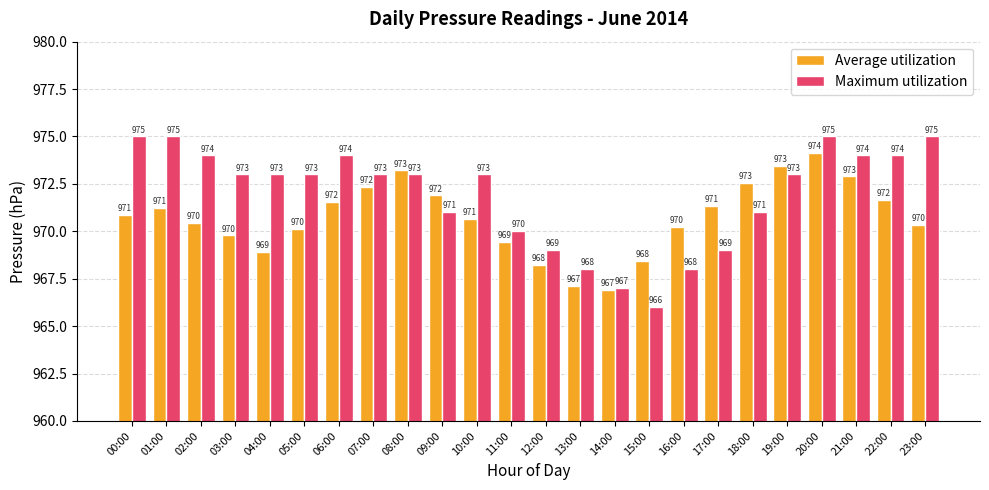

Which series has the largest total across all categories?

Maximum utilization